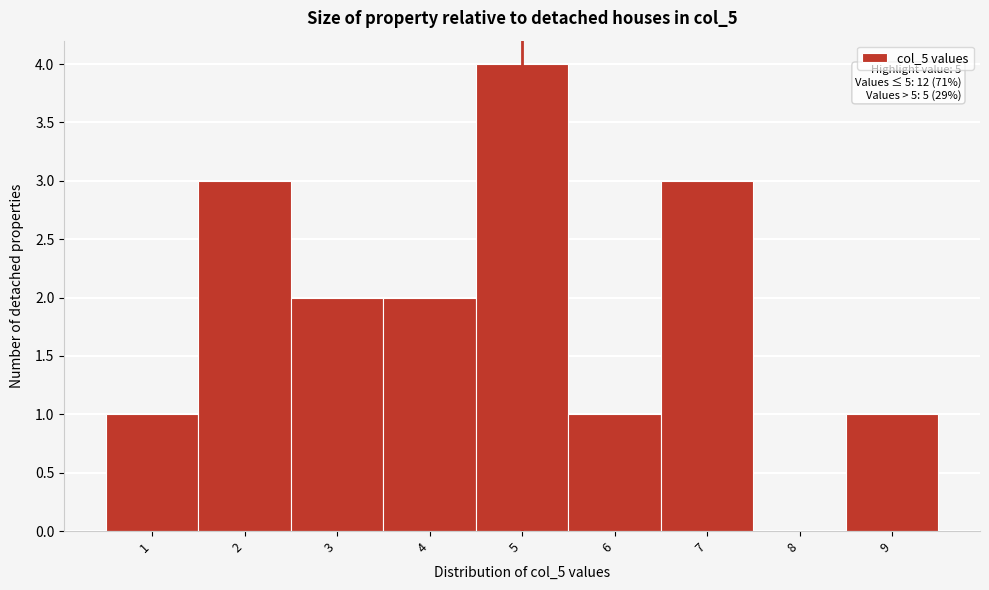

Over which range of the x-axis is the bar tallest?

4.5 to 5.5